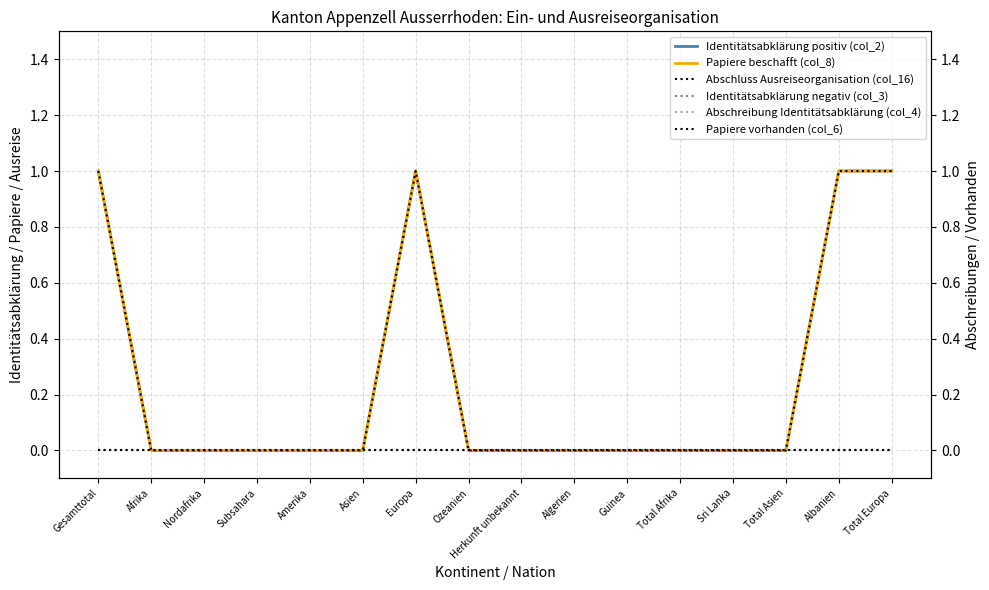

What is the sum of the Papiere beschafft (col_8) values at Sri Lanka and Gesamttotal?

1